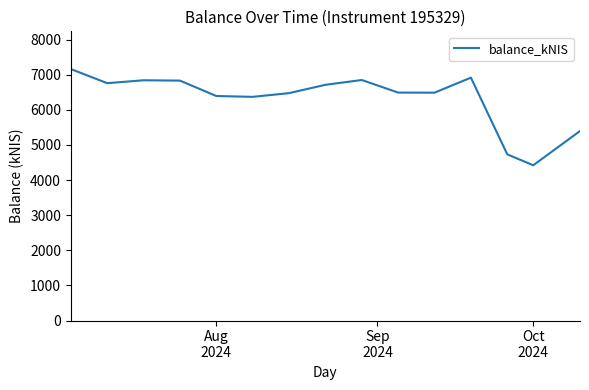

What is the minimum value shown in the chart?

4420.5